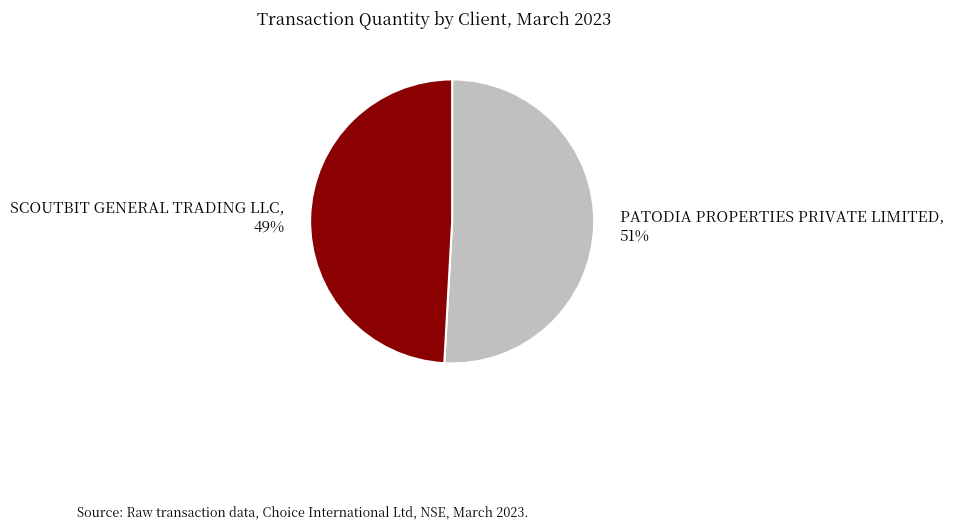

True or false: PATODIA PROPERTIES PRIVATE LIMITED accounts for 51% of the total.

True